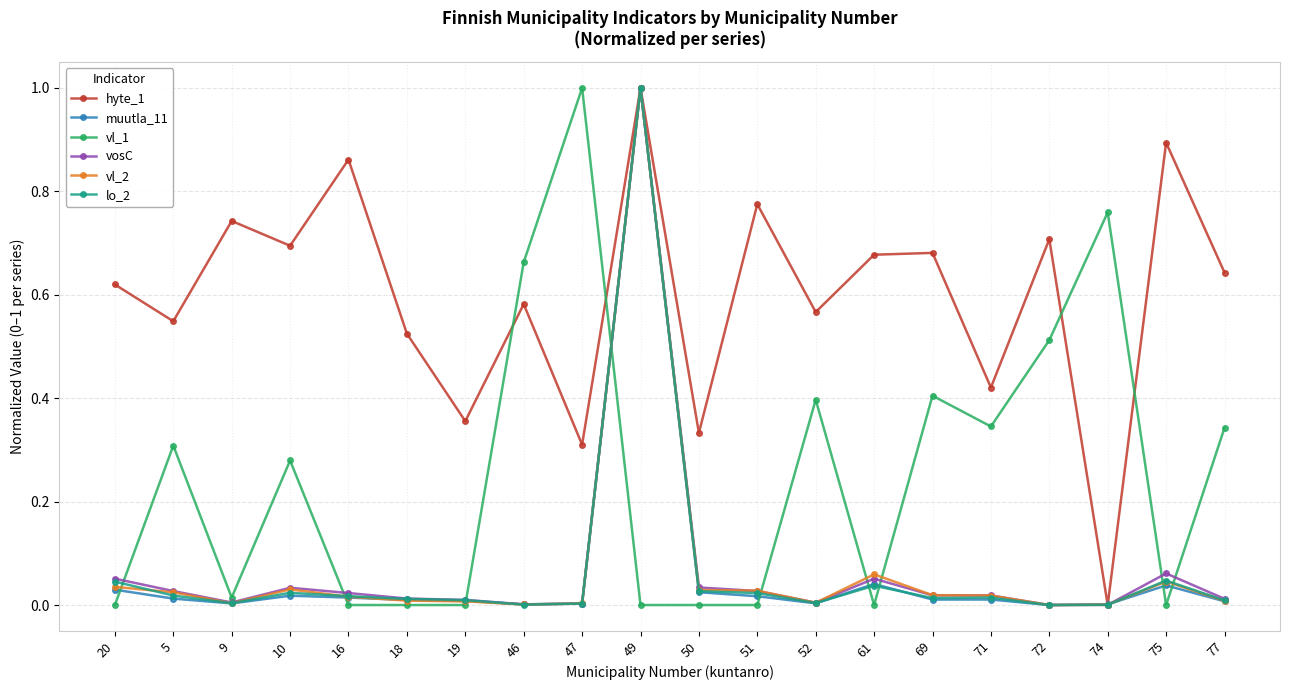

At which category is the sum across all series the highest?

49